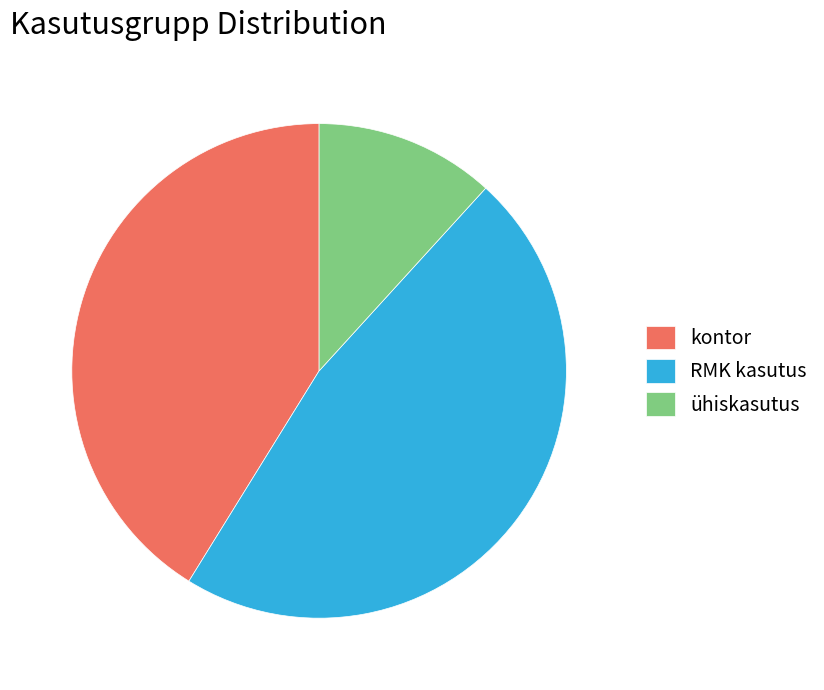

Which slice is the smallest?

ühiskasutus